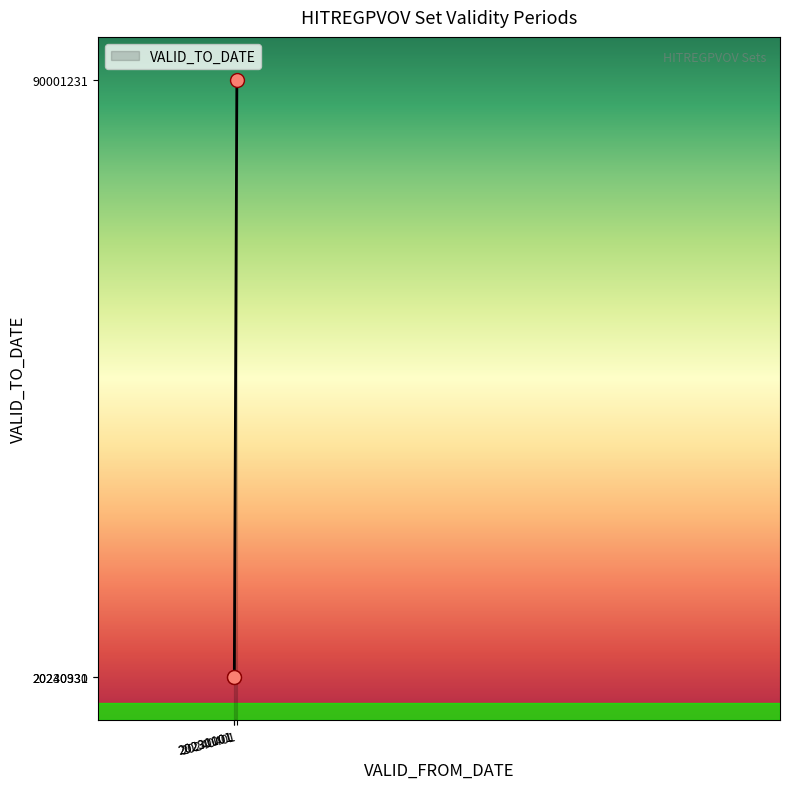

What is the ratio of the value at 20240401 to the value at 20230101?

4.4